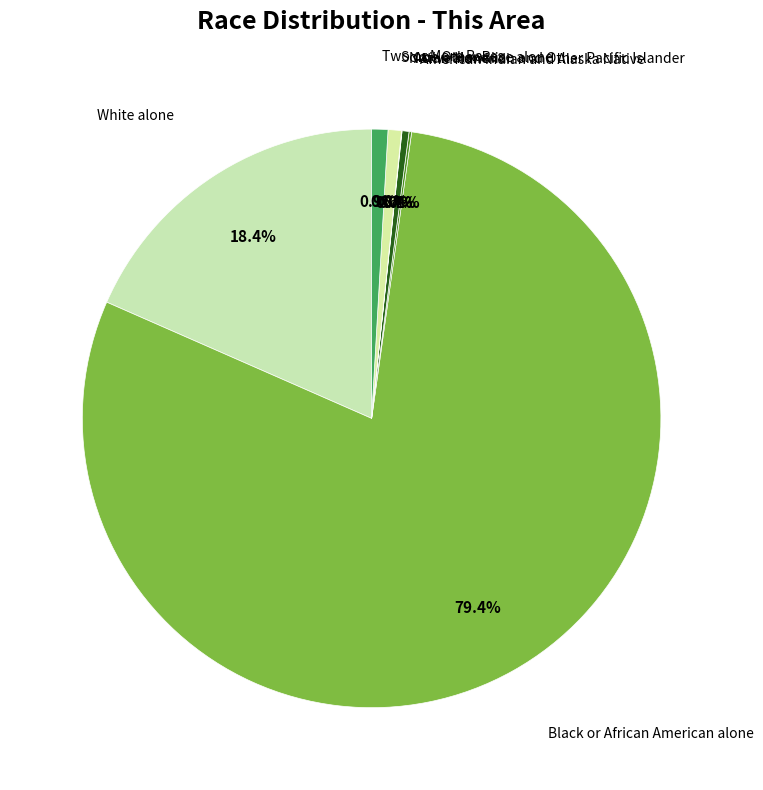

Which slice is the largest?

Black or African American alone